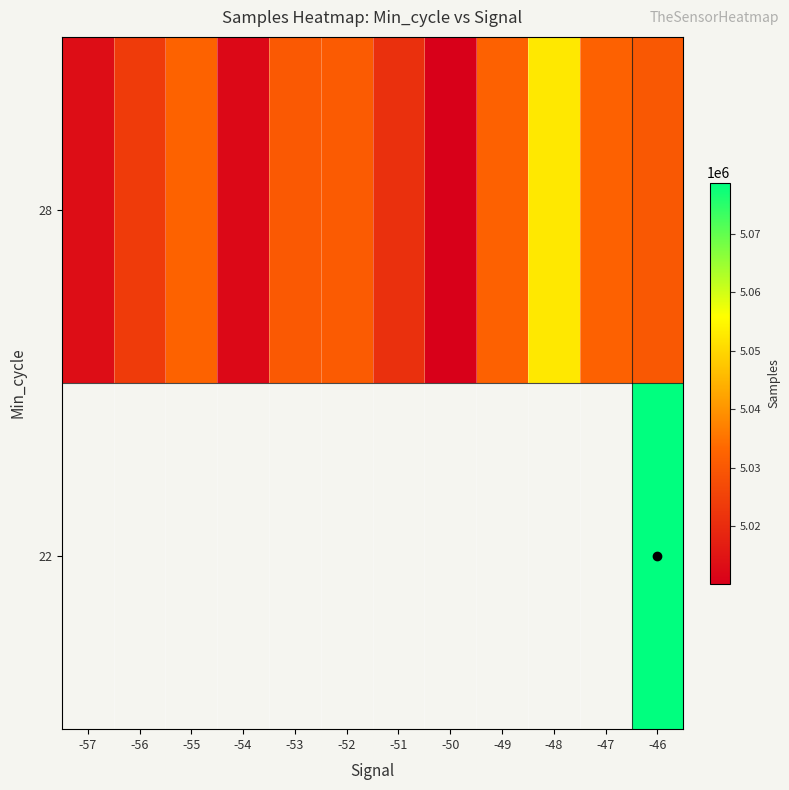

Which category has the highest value in the 28 series?

-48